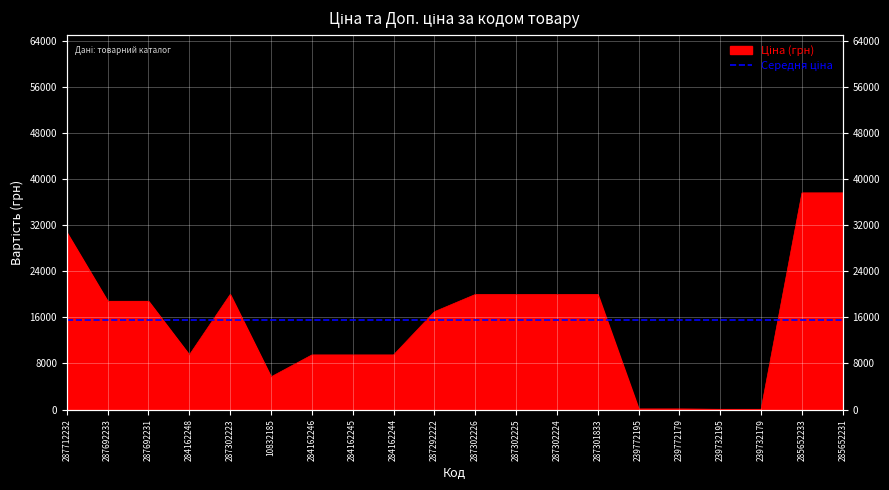

Reading right to left, extract all data points from this chart.

37593.6	37593.6	57.0	57.0	114.1	114.1	19964.2	19964.2	19964.2	19964.2	16976.3	9480.1	9480.1	9480.1	5673.8	19964.2	9480.1	18796.8	18796.8	30717.1